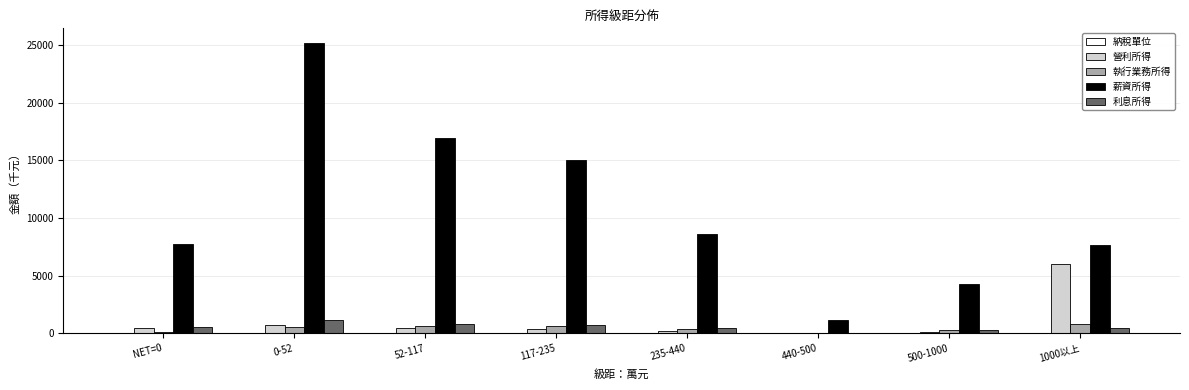

Which series changed the most between 117-235 and 440-500?

薪資所得